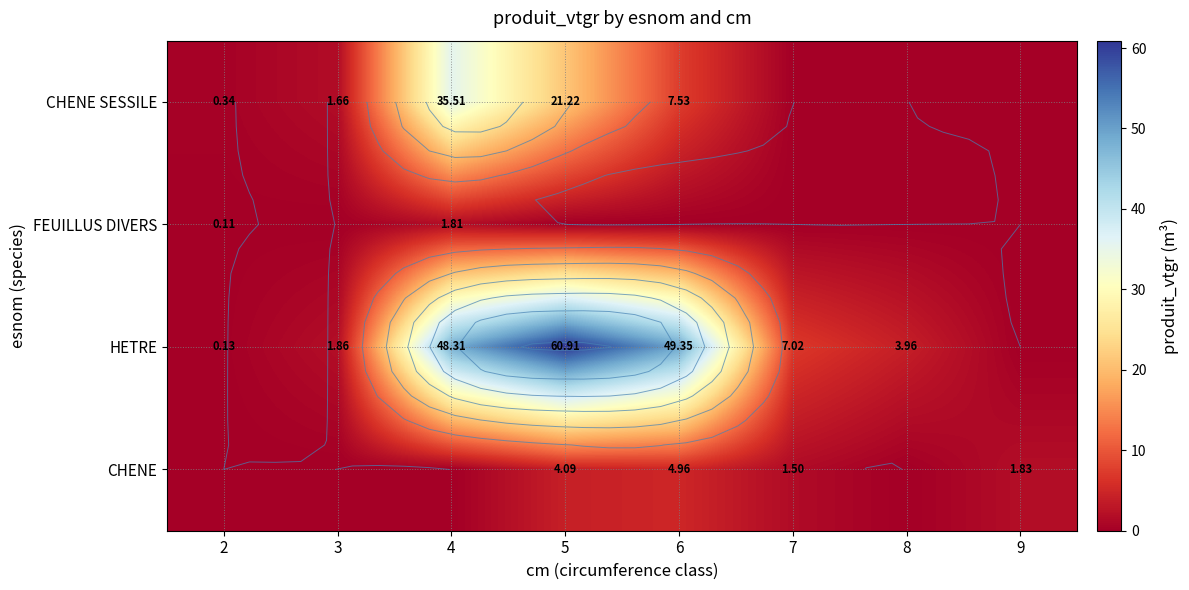

At which label does CHENE first exceed 1?

5